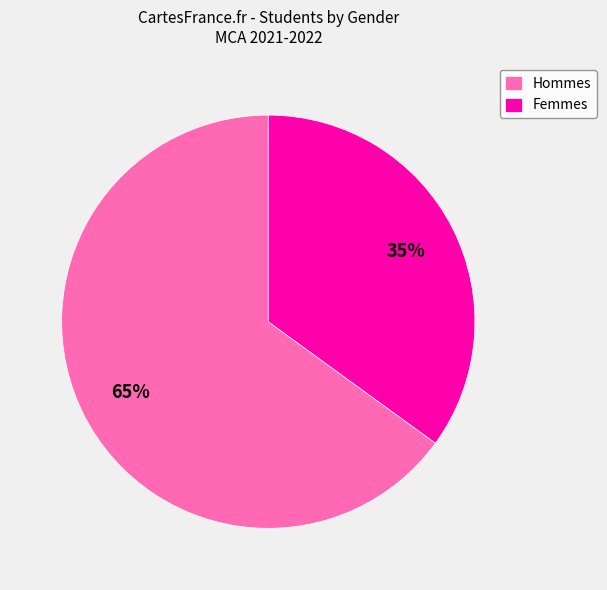

Is there any slice that represents more than half of the pie?

Yes